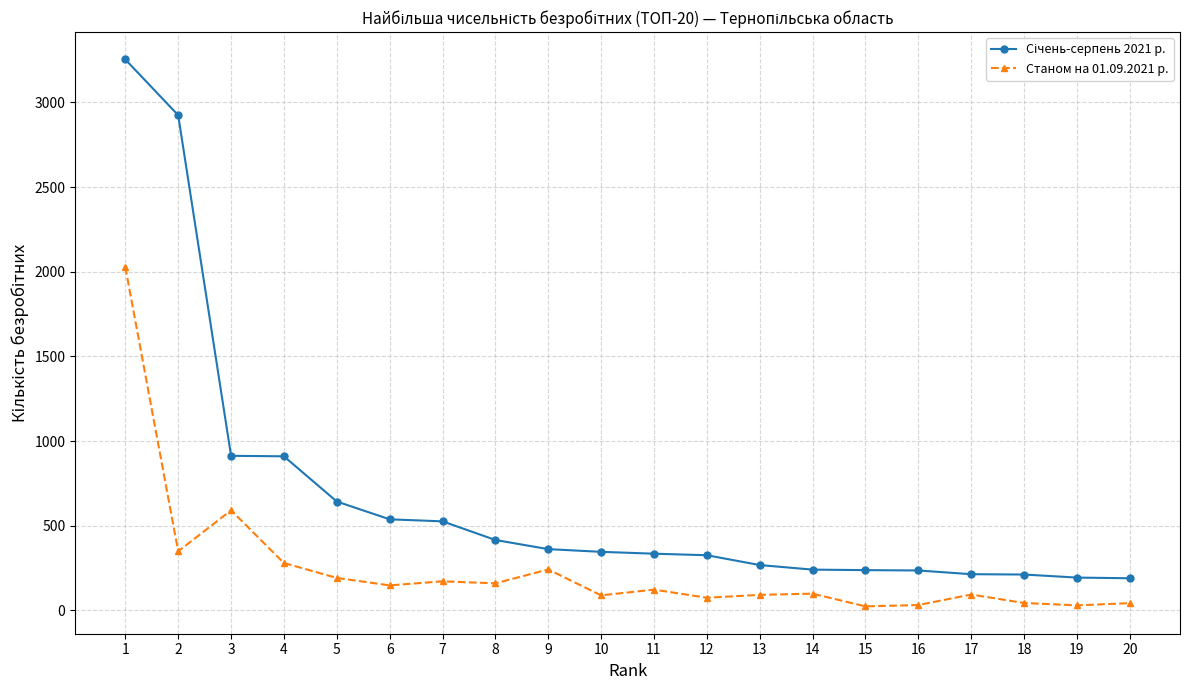

Is it true that Станом на 01.09.2021 р. equals 168 at 3?

False